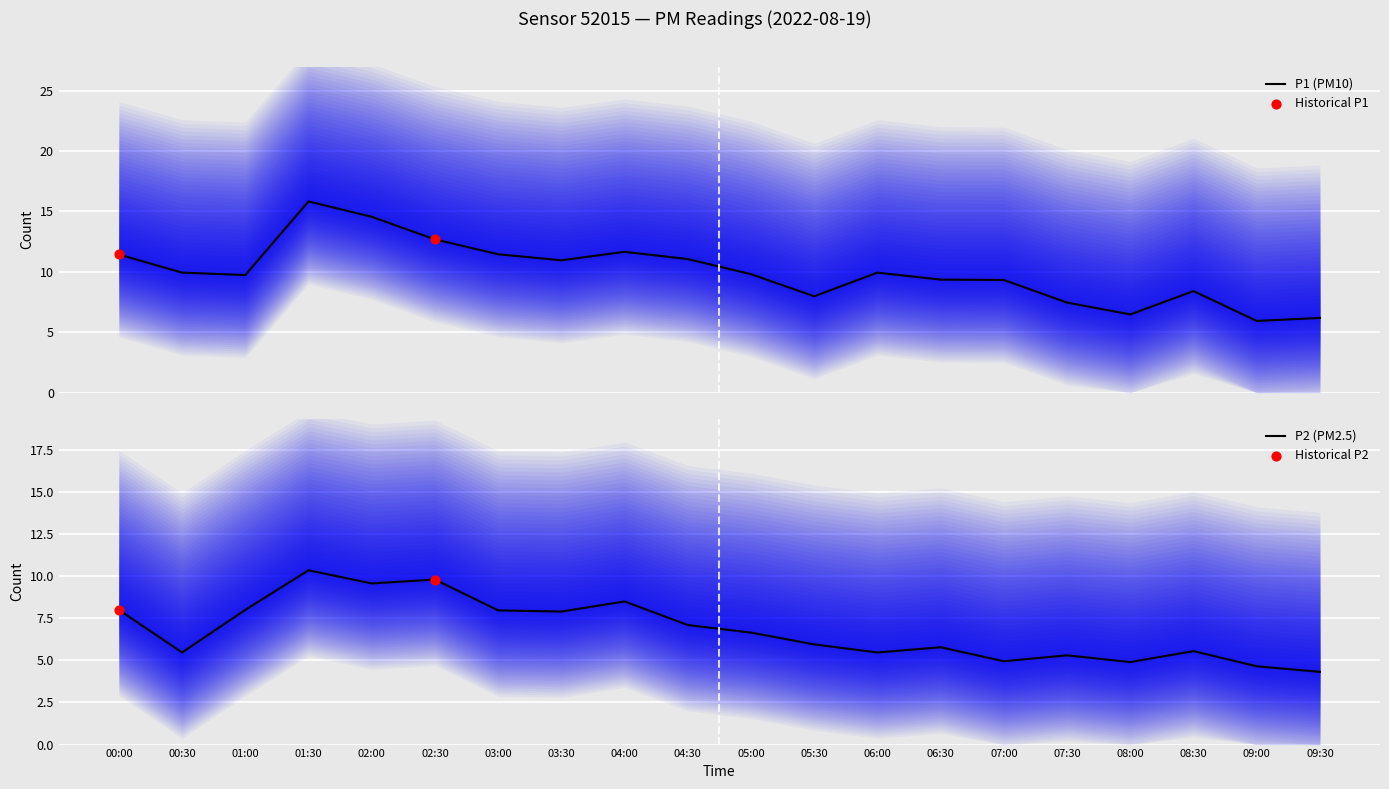

Which series contains the highest Y value?

P1